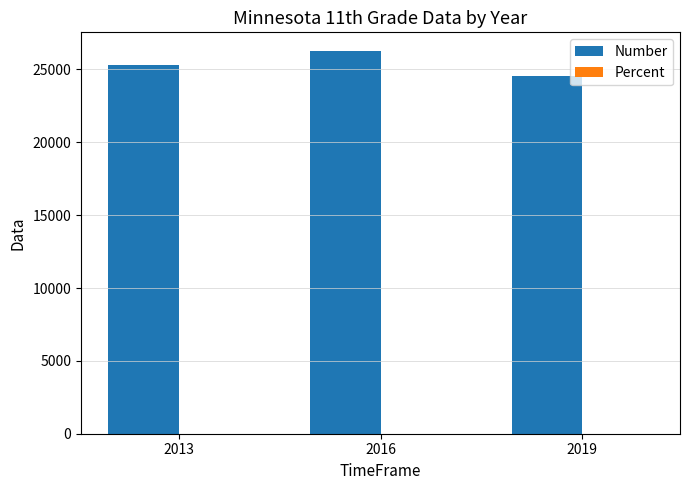

Which series has the largest range (max minus min)?

Number